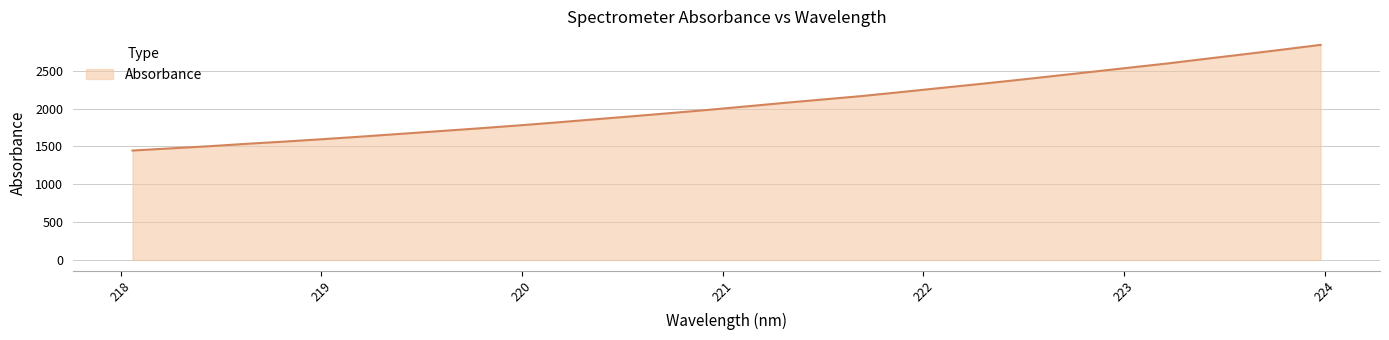

Reading left to right, extract all data points from this chart.

1445.7	1474.4	1502.6	1535.3	1565.0	1597.1	1631.1	1666.7	1701.9	1737.6	1775.1	1814.6	1856.0	1897.0	1939.3	1982.4	2028.8	2075.4	2120.1	2164.7	2215.9	2268.3	2319.9	2373.2	2428.7	2484.4	2540.7	2596.4	2657.5	2717.7	2779.0	2842.2